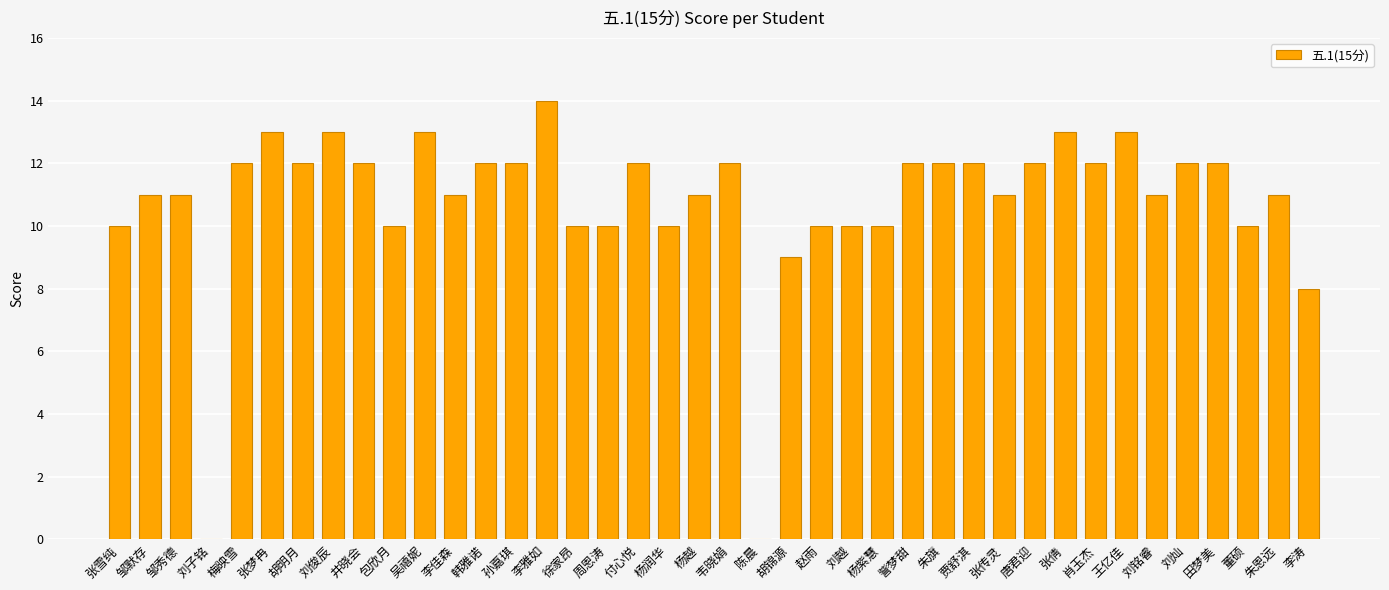

Which has a higher value, 胡锦源 or 陈晨?

胡锦源